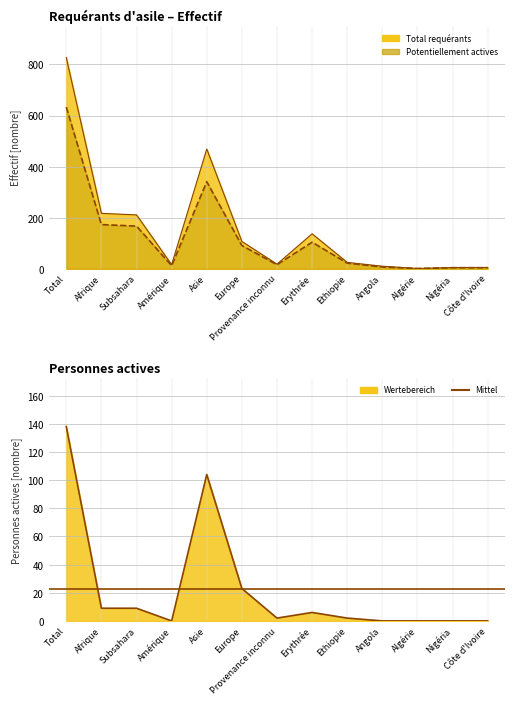

How many lines are shown in the chart?

3